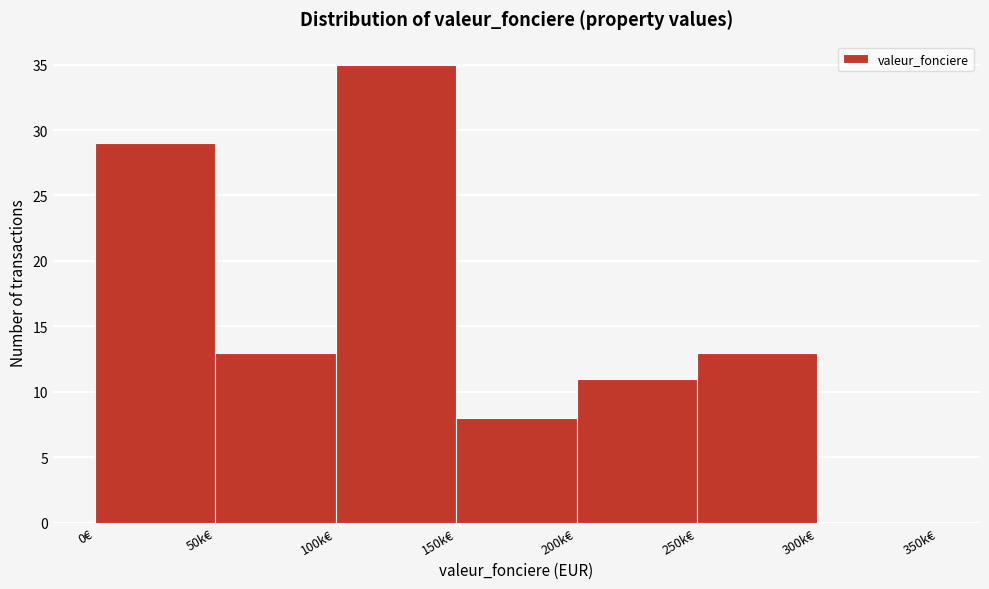

Reading left to right, transcribe all the data shown in this chart.

0€=29	50k€=13	100k€=35	150k€=8	200k€=11	250k€=13	300k€=0